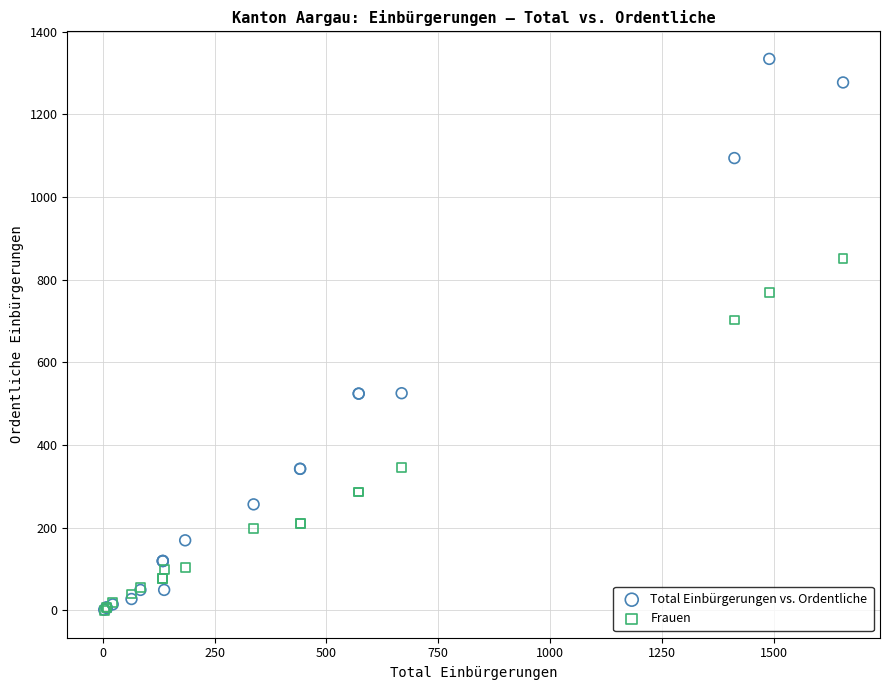

Which series contains the highest Y value?

Total Einbürgerungen vs. Ordentliche